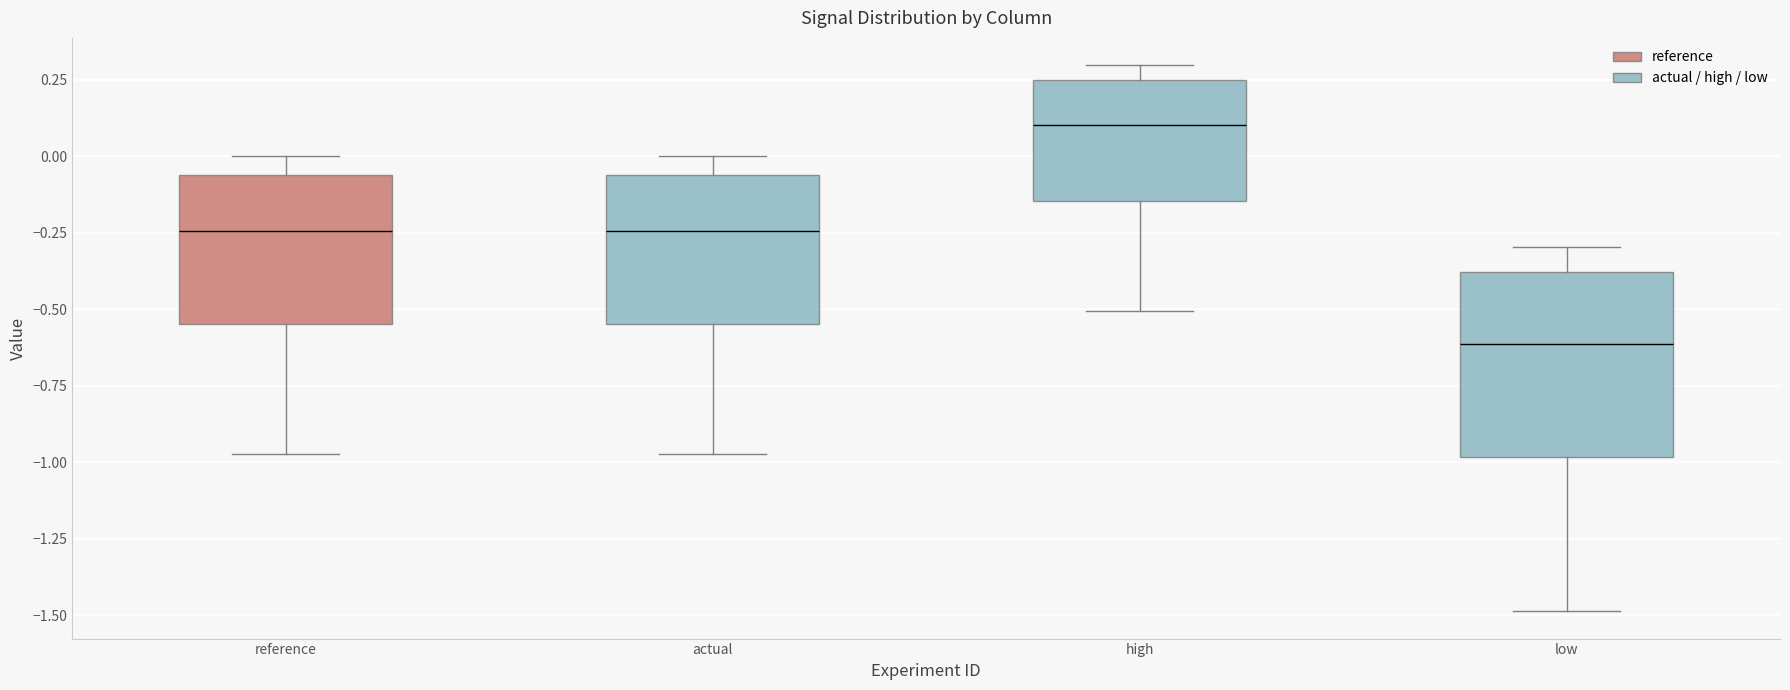

Which box's median line is the lowest?

low